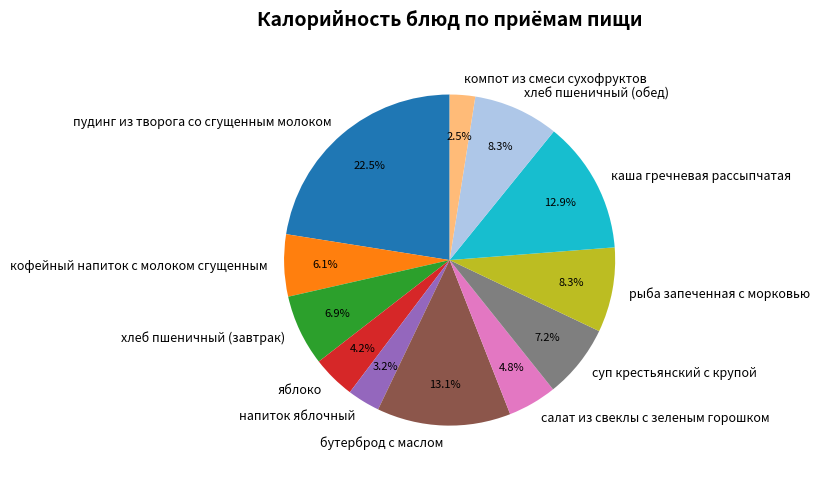

Does рыба запеченная с морковью represent more than half of the total?

No